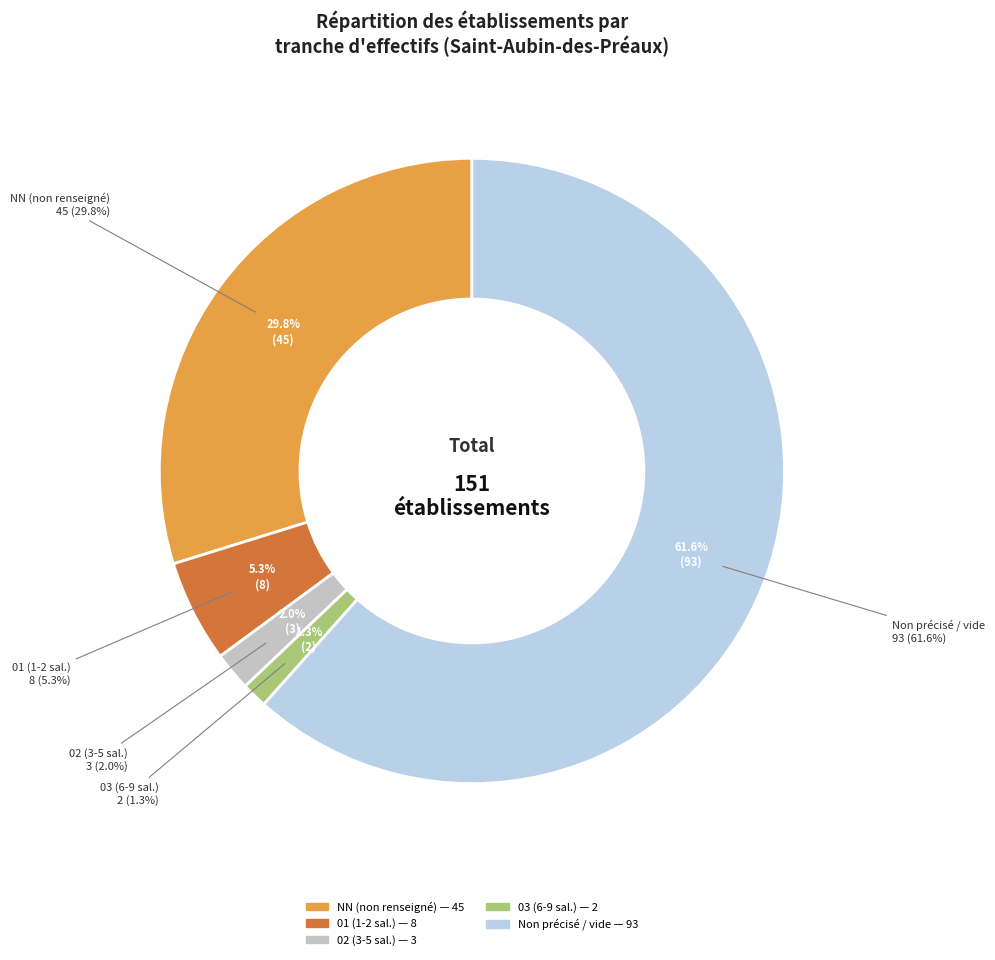

What percentage is the 01 slice, to the nearest percent?

5%